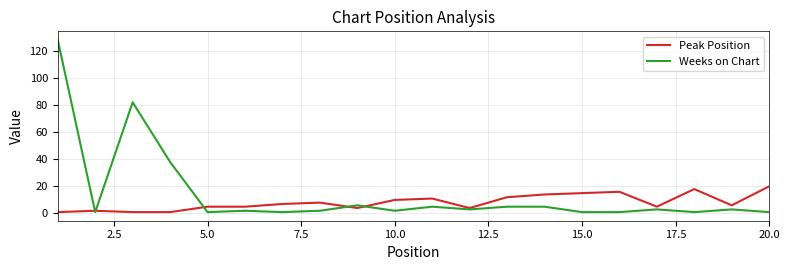

Which series has the largest total across all categories?

Weeks on Chart